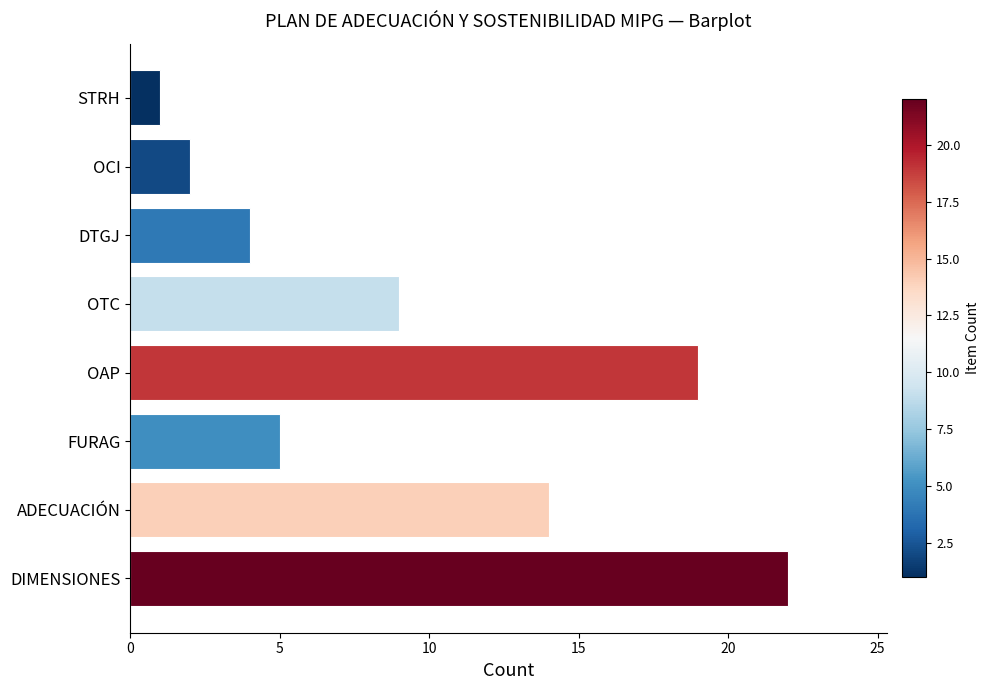

Reading bottom to top, list all the values displayed in this chart.

22	14	5	19	9	4	2	1